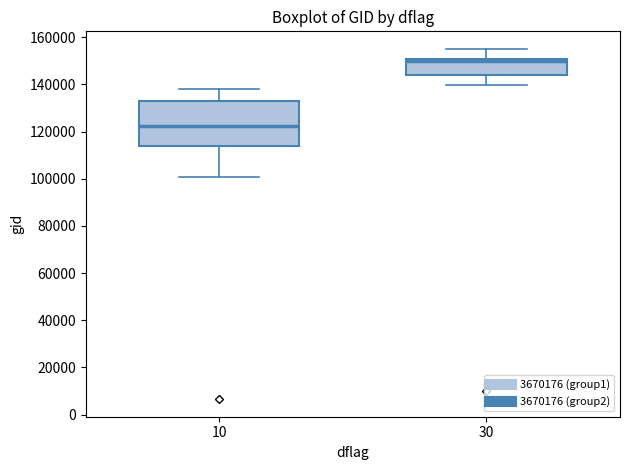

Where does the lower whisker of the box at x = 30 end on the y-axis? The values are not printed on the chart, so give them approximately, as read against the axis.

140000